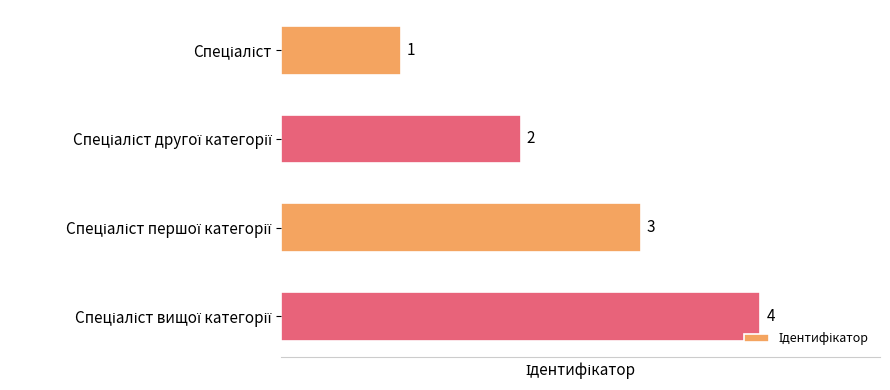

Count the values in the range 2 to 4.

3